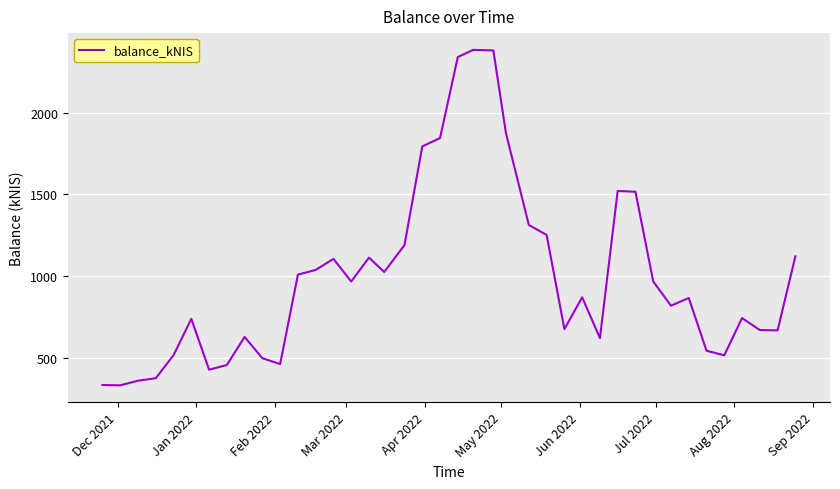

What is the smallest value displayed?

331.9